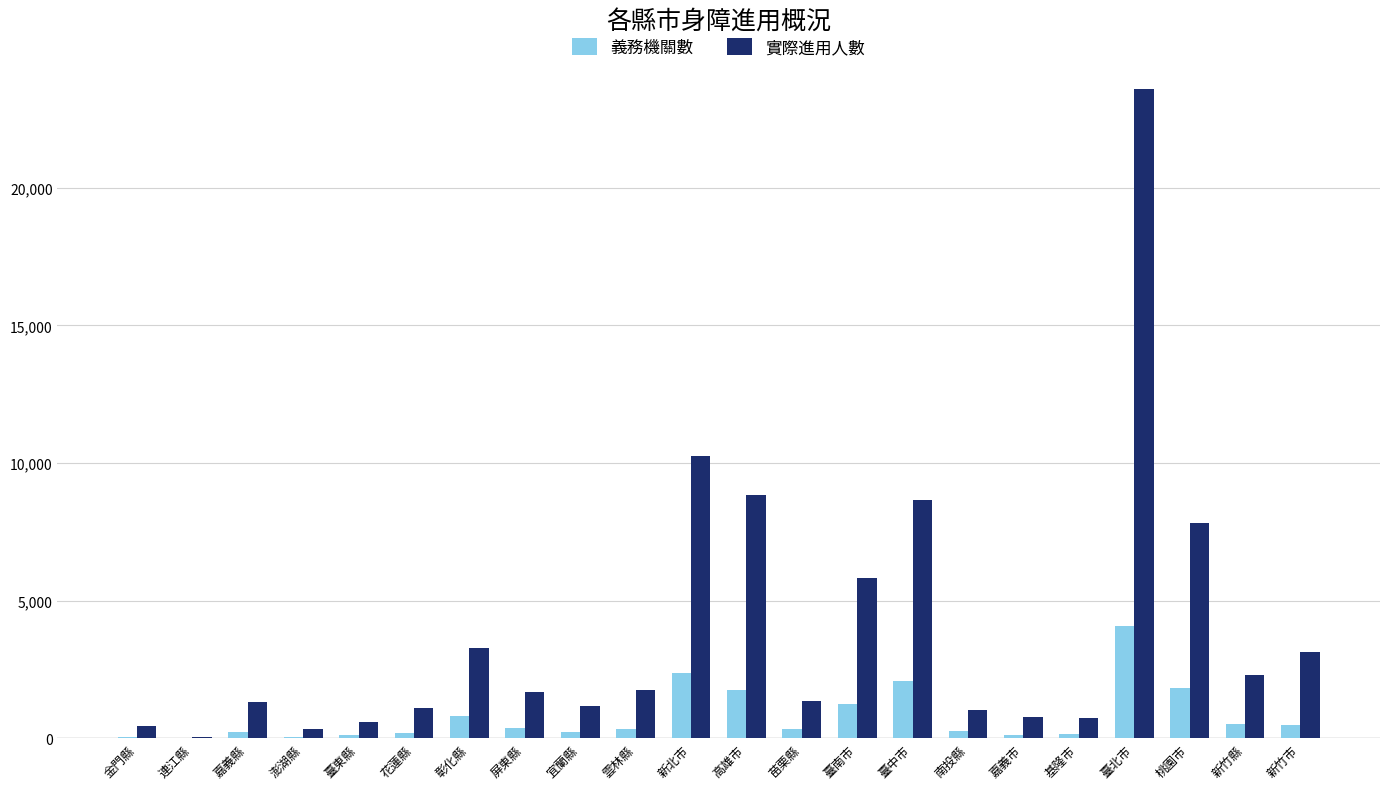

Which series has the largest total across all categories?

實際進用人數